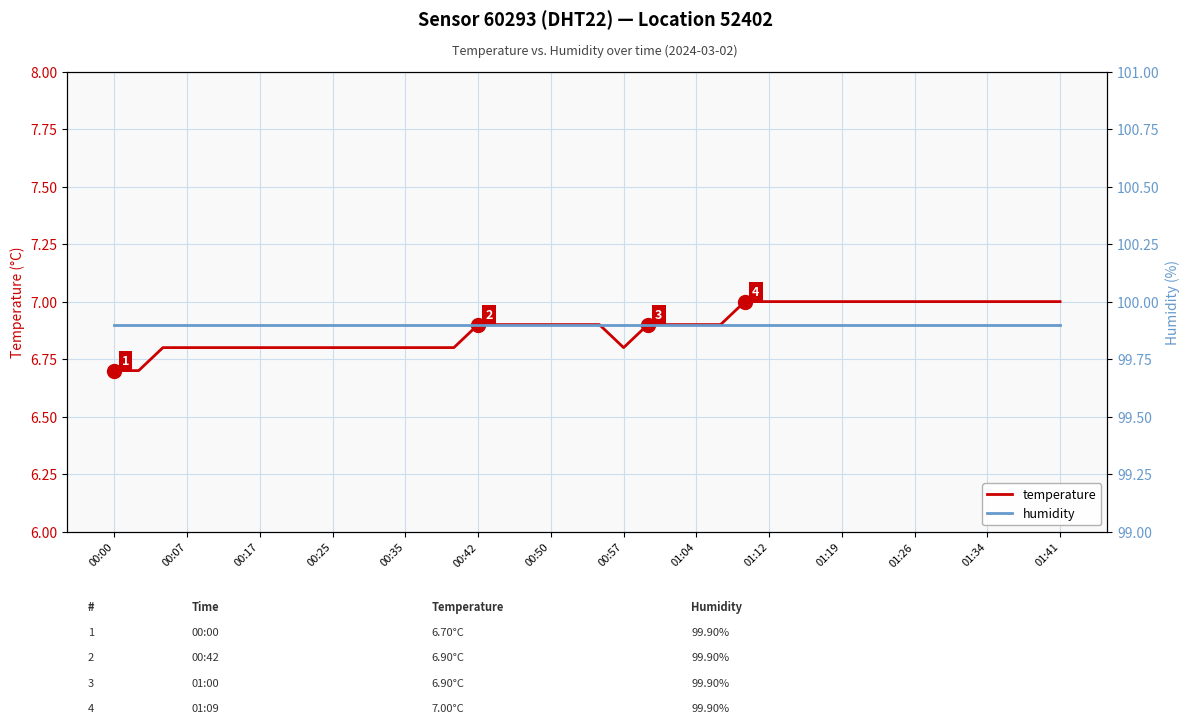

The temperature series shows 11.0 at 01:41. True or false?

False